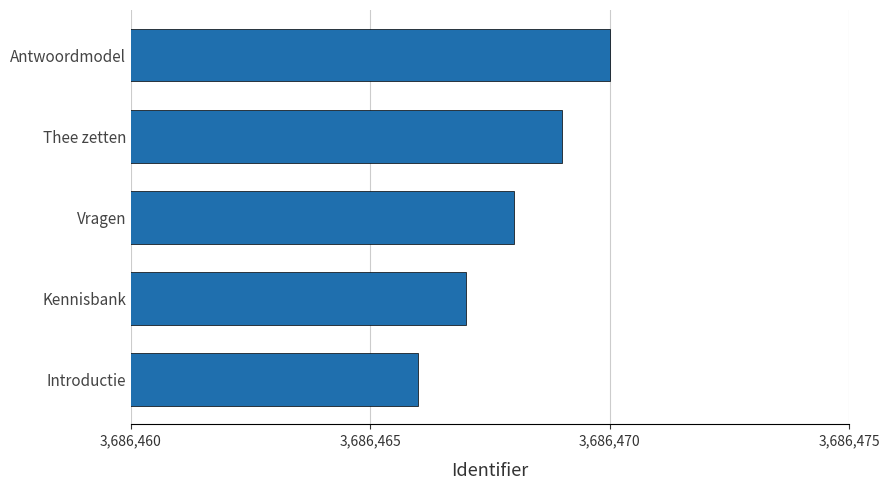

Rank the categories by value from highest to lowest.

Antwoordmodel, Thee zetten, Vragen, Kennisbank, Introductie